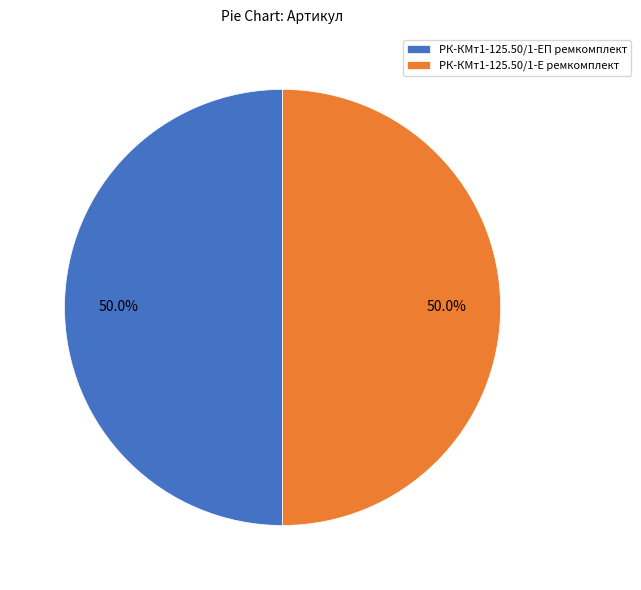

What is the total percentage of РК-КМт1-125.50/1-Е ремкомплект and РК-КМт1-125.50/1-ЕП ремкомплект?

100.0%